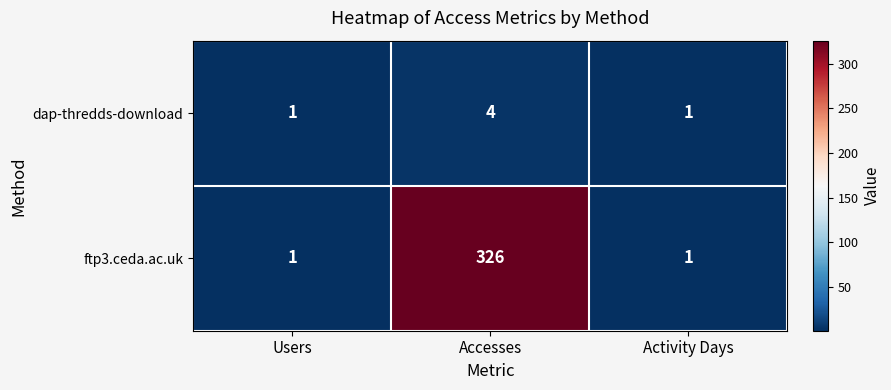

What is the maximum value shown in the chart?

326